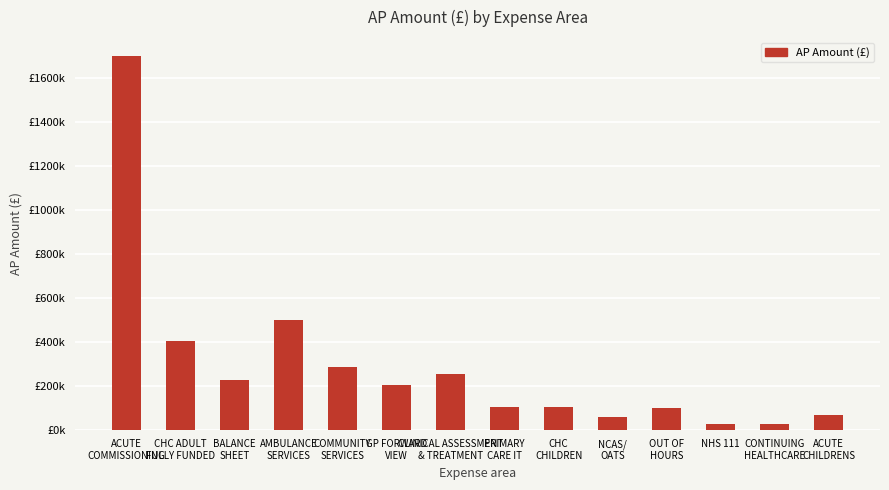

Rank the categories by value from lowest to highest.

CONTINUING
HEALTHCARE, NHS 111, NCAS/
OATS, ACUTE
CHILDRENS, OUT OF
HOURS, PRIMARY
CARE IT, CHC
CHILDREN, GP FORWARD
VIEW, BALANCE
SHEET, CLINICAL ASSESSMENT
& TREATMENT, COMMUNITY
SERVICES, CHC ADULT
FULLY FUNDED, AMBULANCE
SERVICES, ACUTE
COMMISSIONING